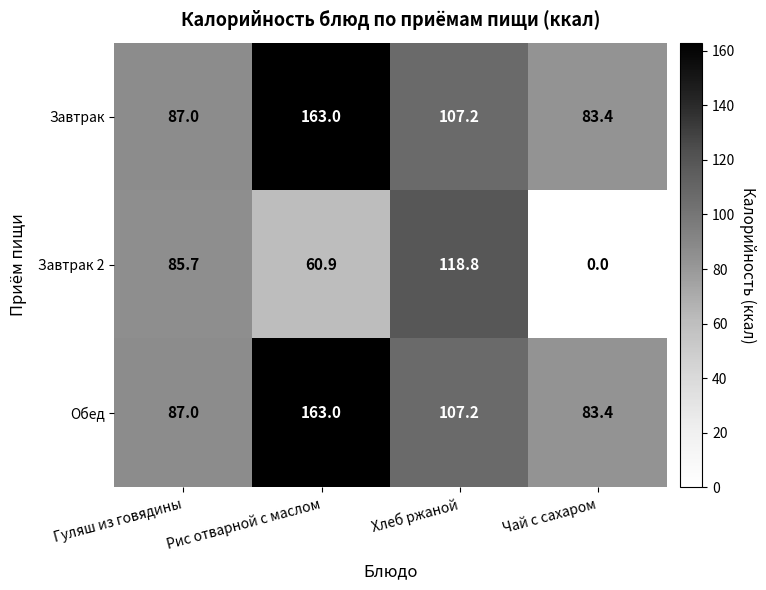

Which label corresponds to the smallest value in the chart?

Чай с сахаром